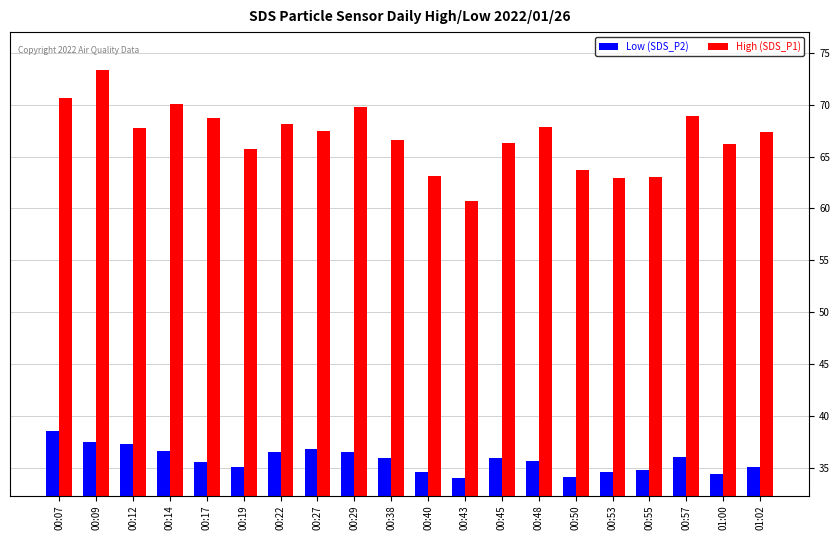

What is the difference between the maximum and second lowest values in the High (SDS_P1) series?

10.4